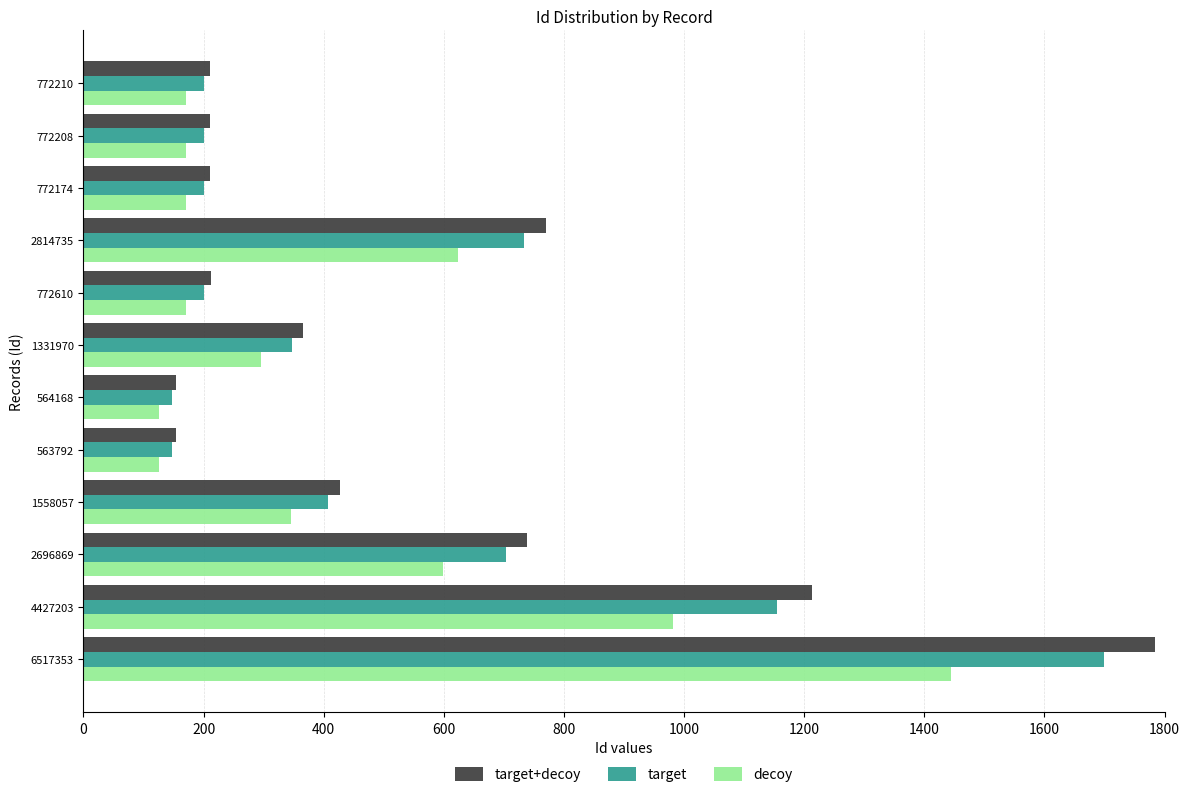

The value of decoy at 1331970 is 63.3. True or false?

False